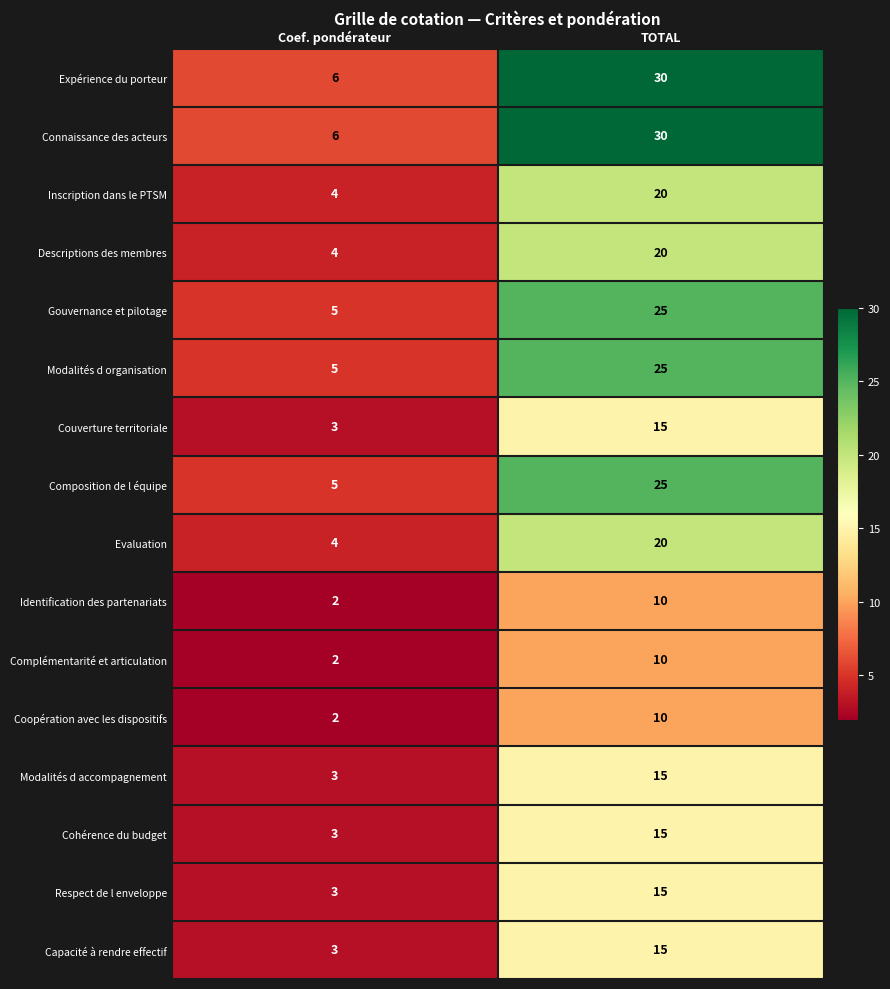

The Capacité à rendre effectif series shows 3 at Coef. pondérateur. True or false?

True